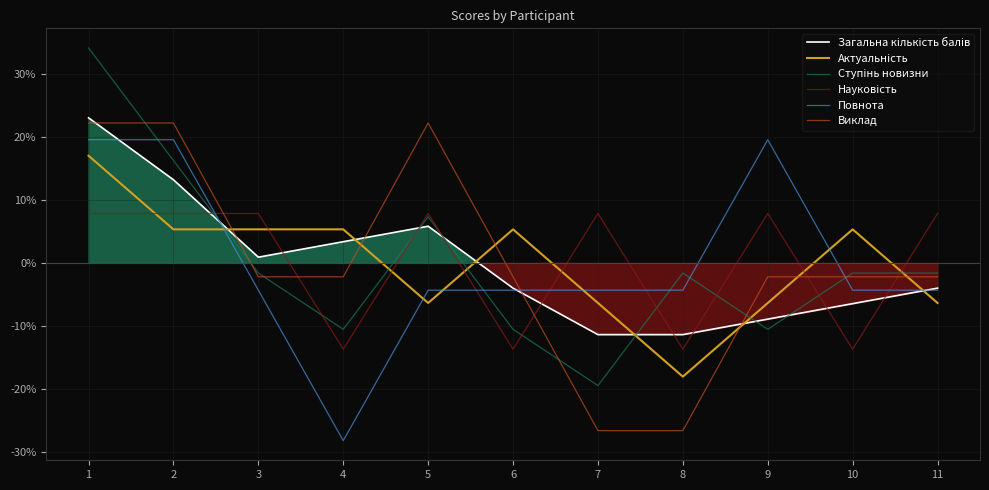

How many values in the Загальна кількість балів series are below -4?

6